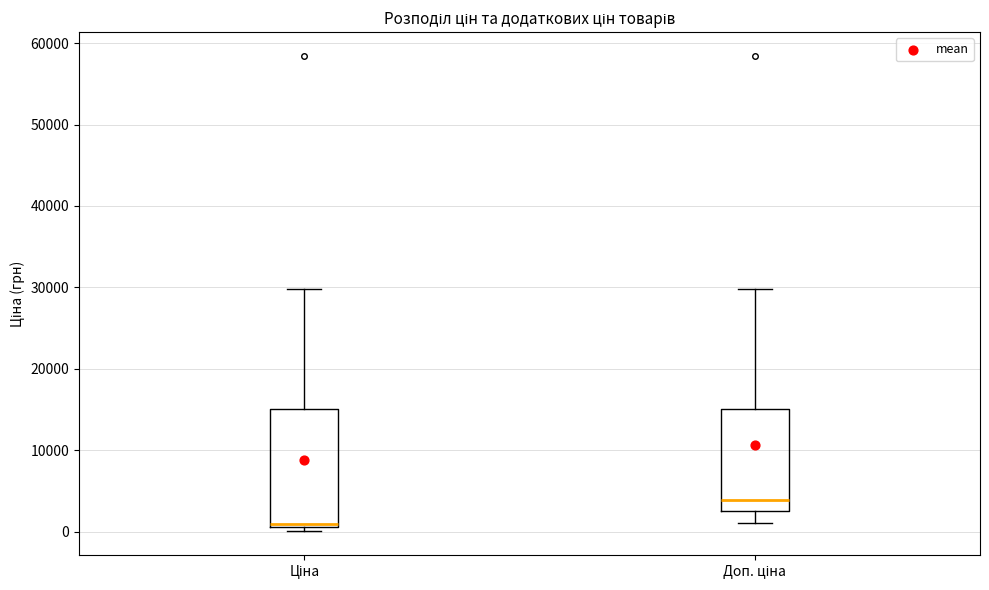

Reading left to right, read every box against the y-axis: the position of its median line, the range the box covers, and the ends of its whiskers. The values are not printed on the chart, so give them approximately, as read against the axis.

Ціна: median 1000 (just above the box's lower edge), box 1000 to 15000, whiskers 0 to 30000
Доп. ціна: median 4000, box 3000 to 15000, whiskers 1000 to 30000